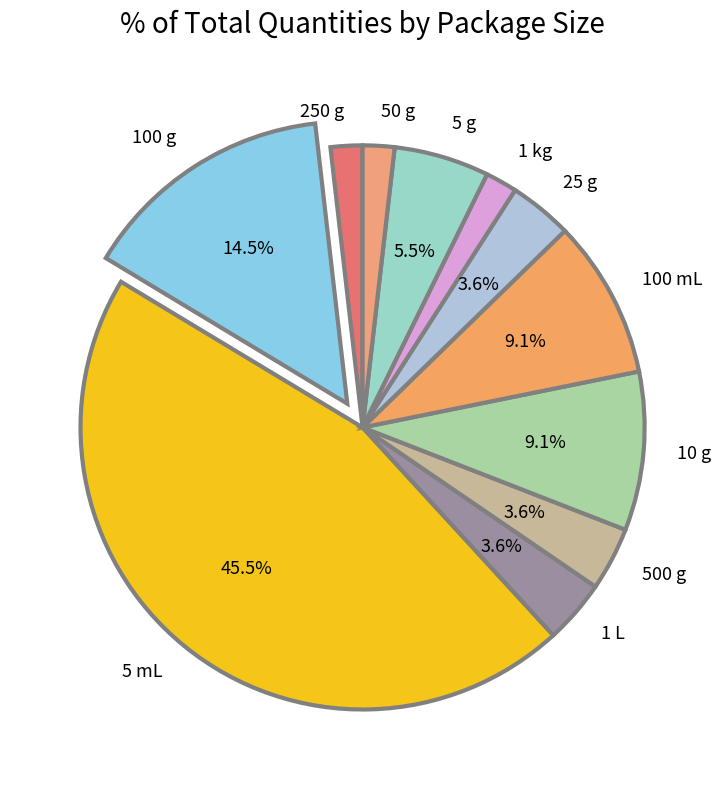

Does 1 L account for over 50% of the chart?

No